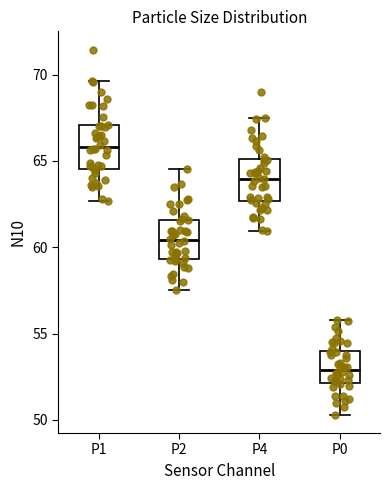

Reading left to right, read every box against the y-axis: the position of its median line, the range the box covers, and the ends of its whiskers. The values are not printed on the chart, so give them approximately, as read against the axis.

P1: median 66.0, box 64.5 to 67.0, whiskers 62.5 to 69.5
P2: median 60.5, box 59.5 to 61.5, whiskers 57.5 to 64.5
P4: median 64.0, box 62.5 to 65.0, whiskers 61.0 to 67.5
P0: median 53.0, box 52.0 to 54.0, whiskers 50.5 to 56.0